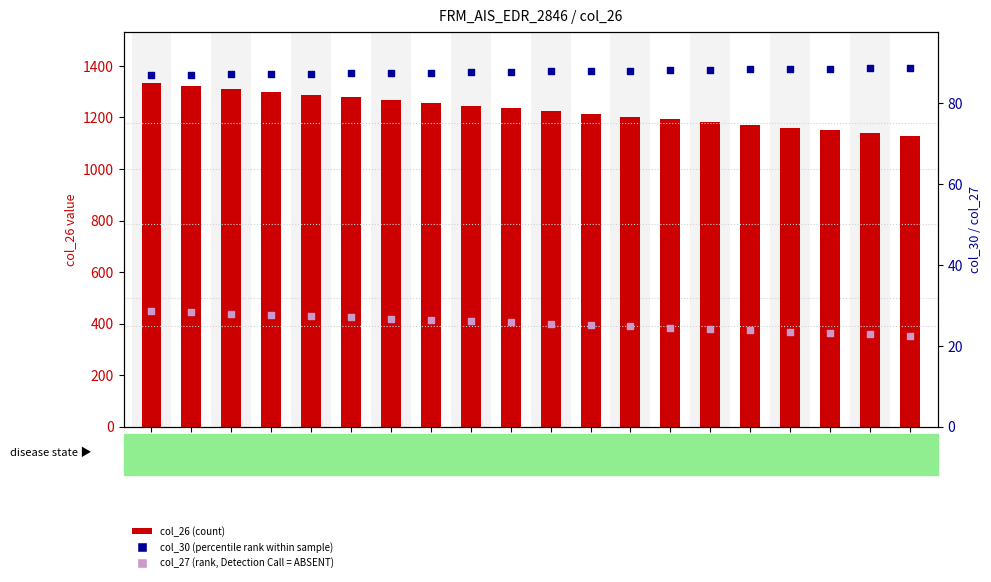

Which series has the largest Y range (max minus min)?

col_26 (count)